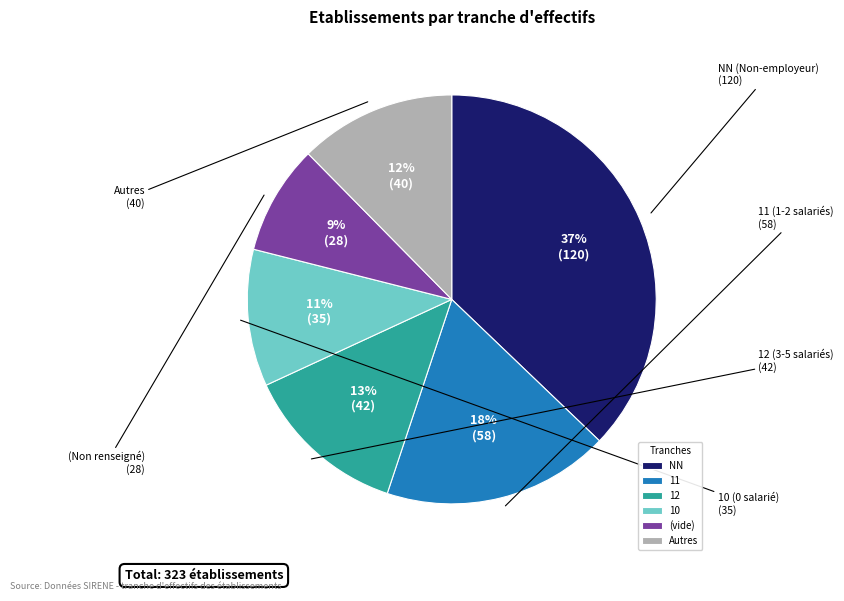

Does 11 represent more than half of the total?

No